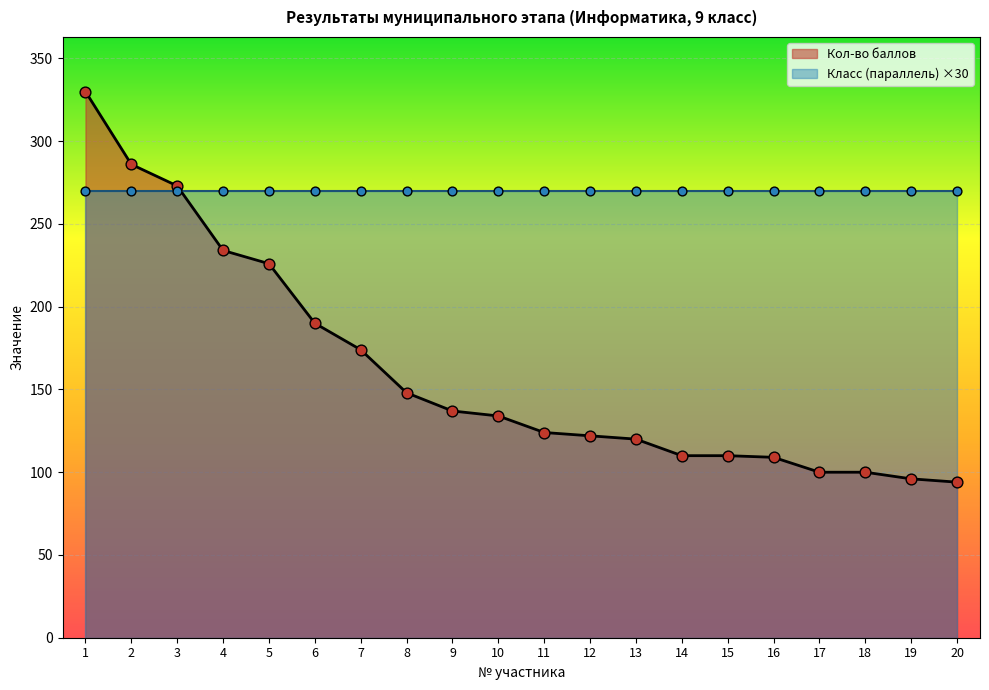

Approximately how many times larger is the value at 1 compared to 15?

3.0